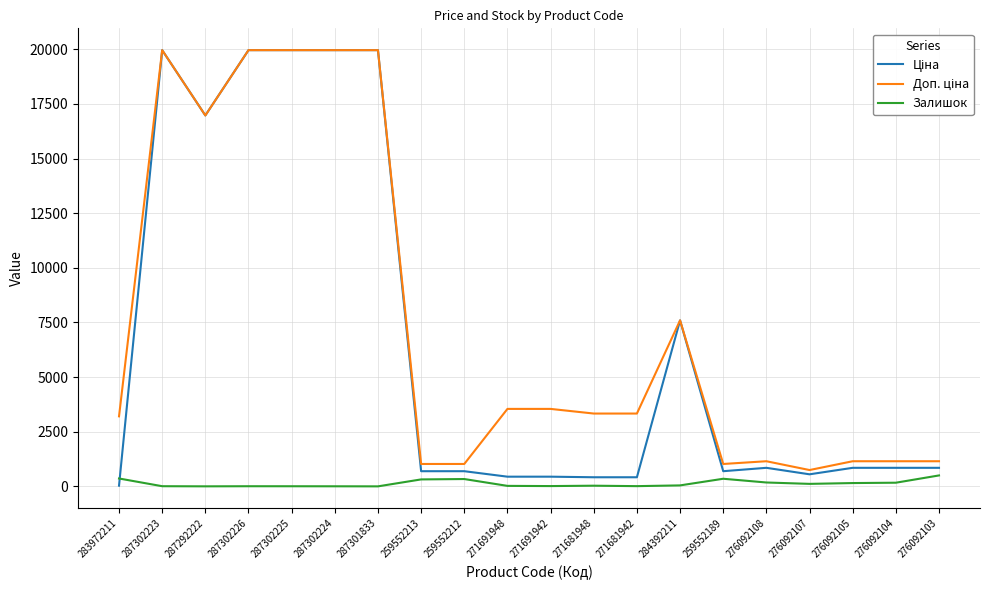

What is the maximum value shown in the chart?

19964.2